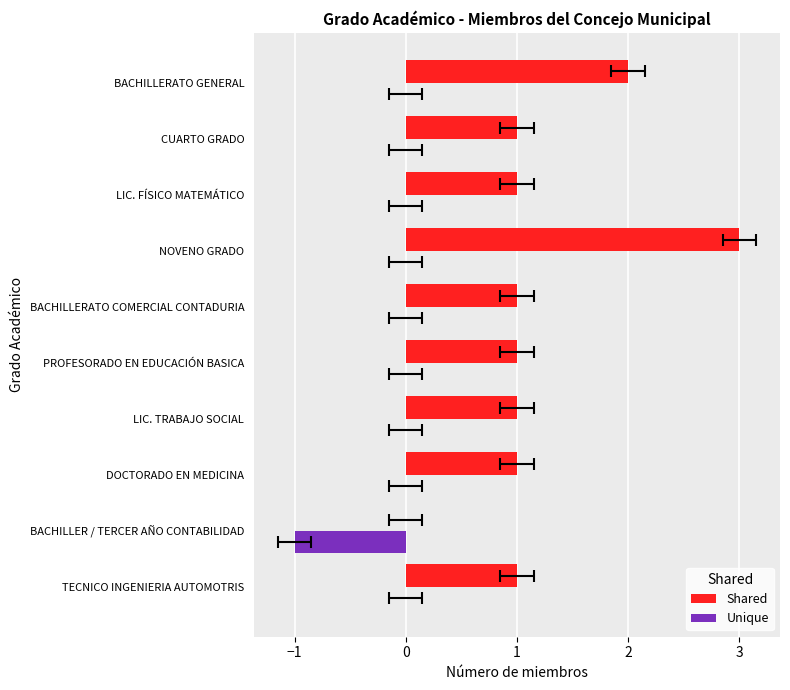

The Shared series shows 1 at PROFESORADO EN EDUCACIÓN BASICA. True or false?

False